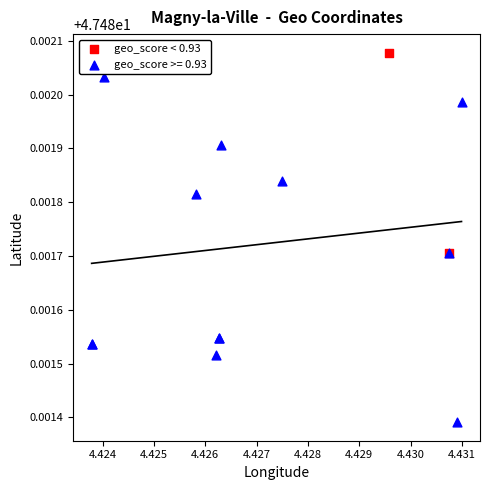

What are all the series names shown in the legend?

geo_score < 0.93, geo_score >= 0.93